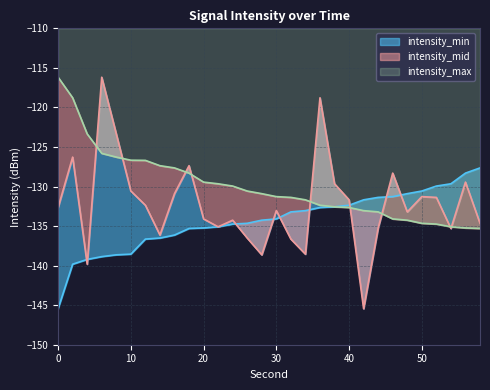

Which series changed the most between 10 and 34?

intensity_mid